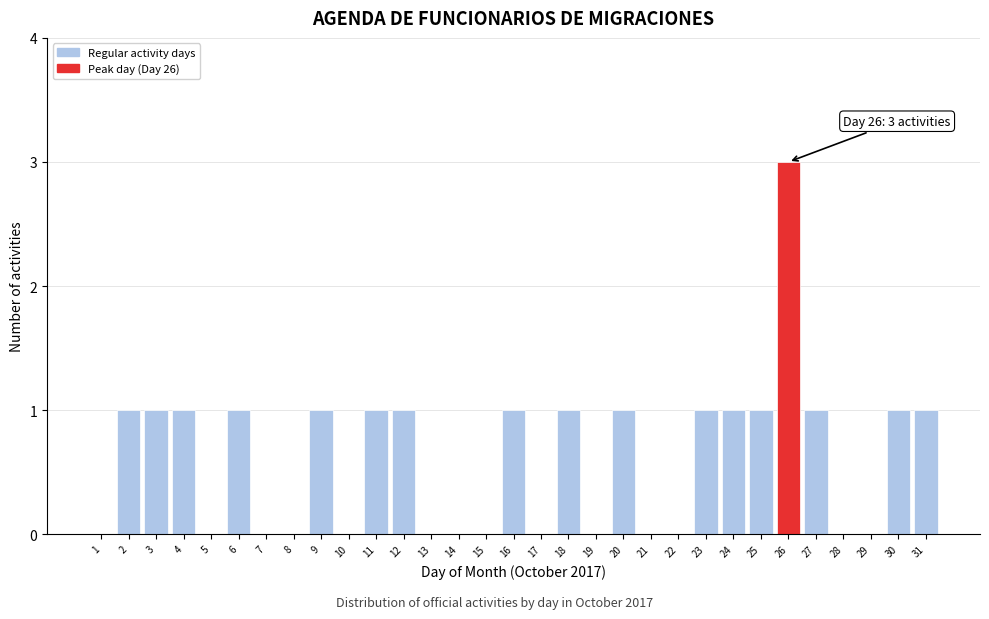

The value at 16 is 1. True or false?

True